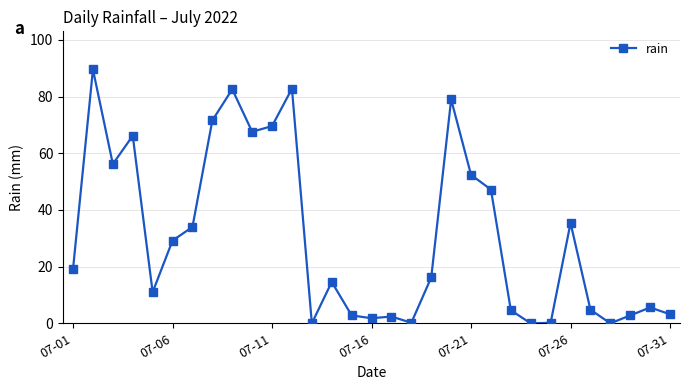

Count the number of categories in the chart.

31